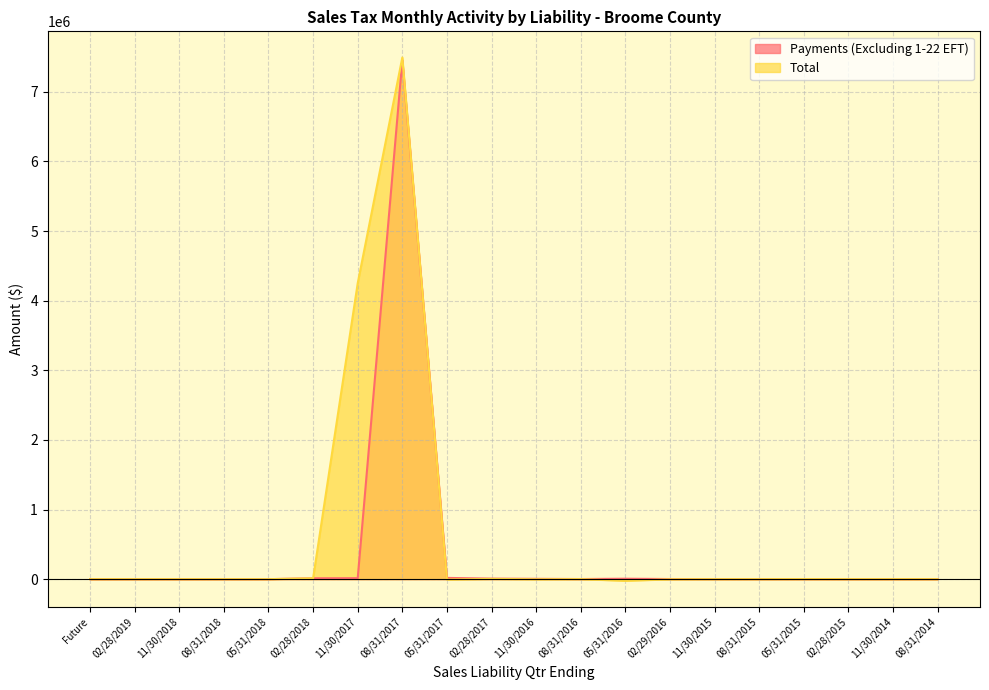

Which label corresponds to the largest value in the chart?

08/31/2017